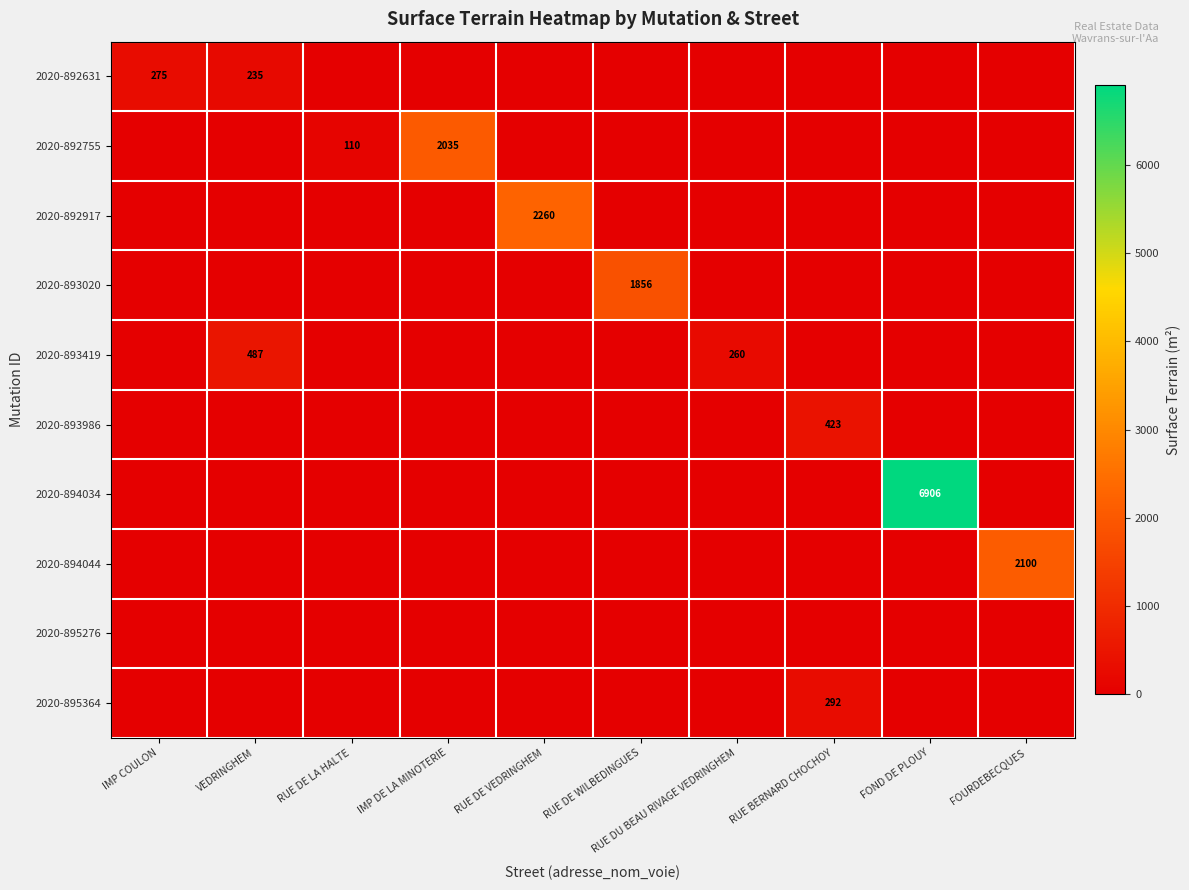

True or false: 2020-892631 has a value of 235 at VEDRINGHEM.

True